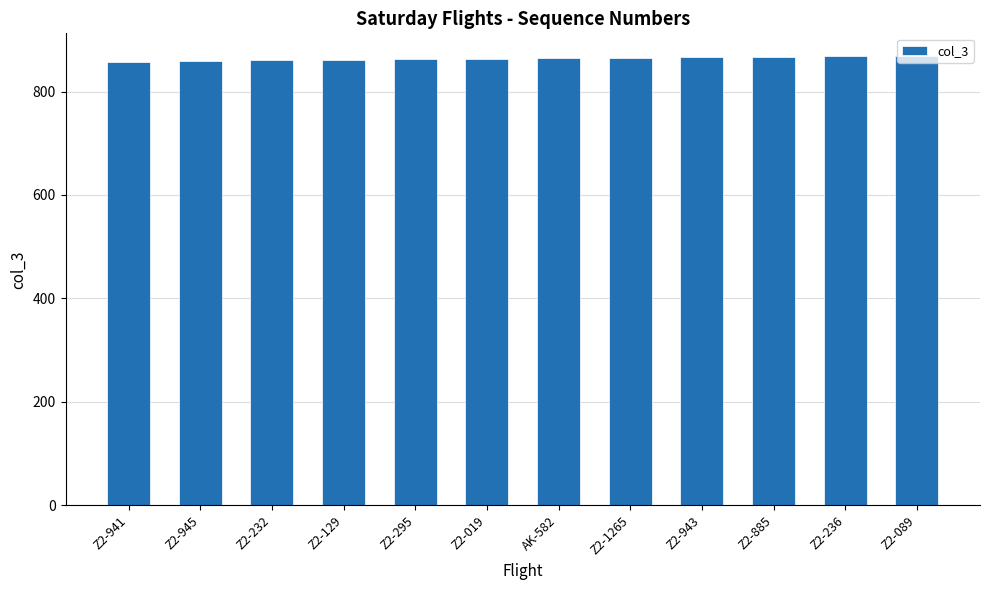

What is the minimum value shown in the chart?

858